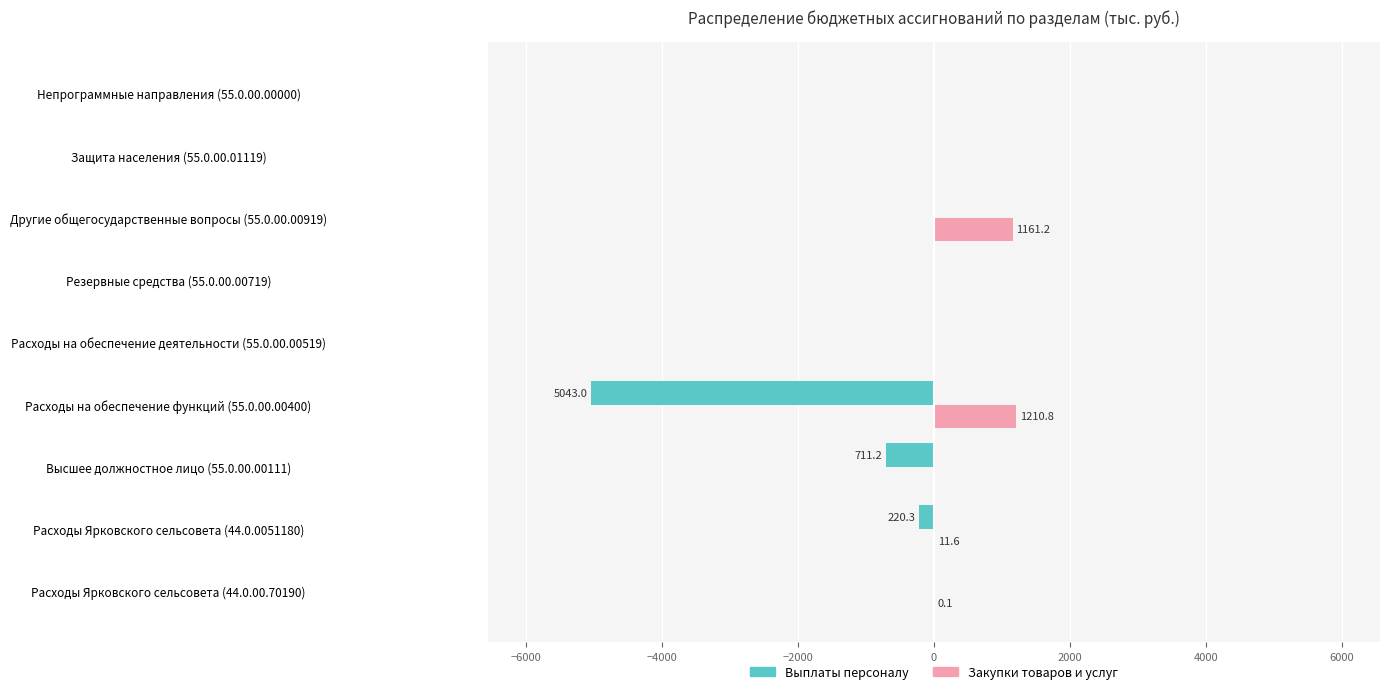

The value of Закупки товаров и услуг at Защита населения (55.0.00.01119) is 0.0. True or false?

True